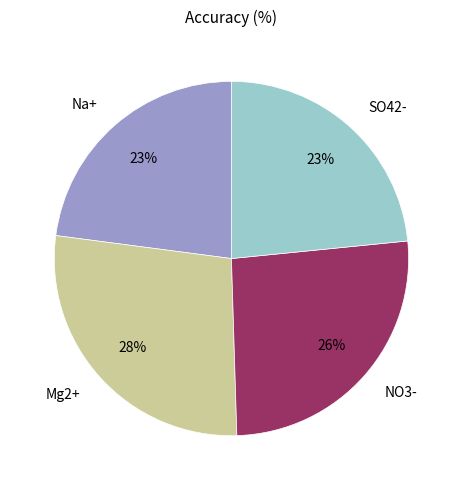

Does Na+ represent more than half of the total?

No